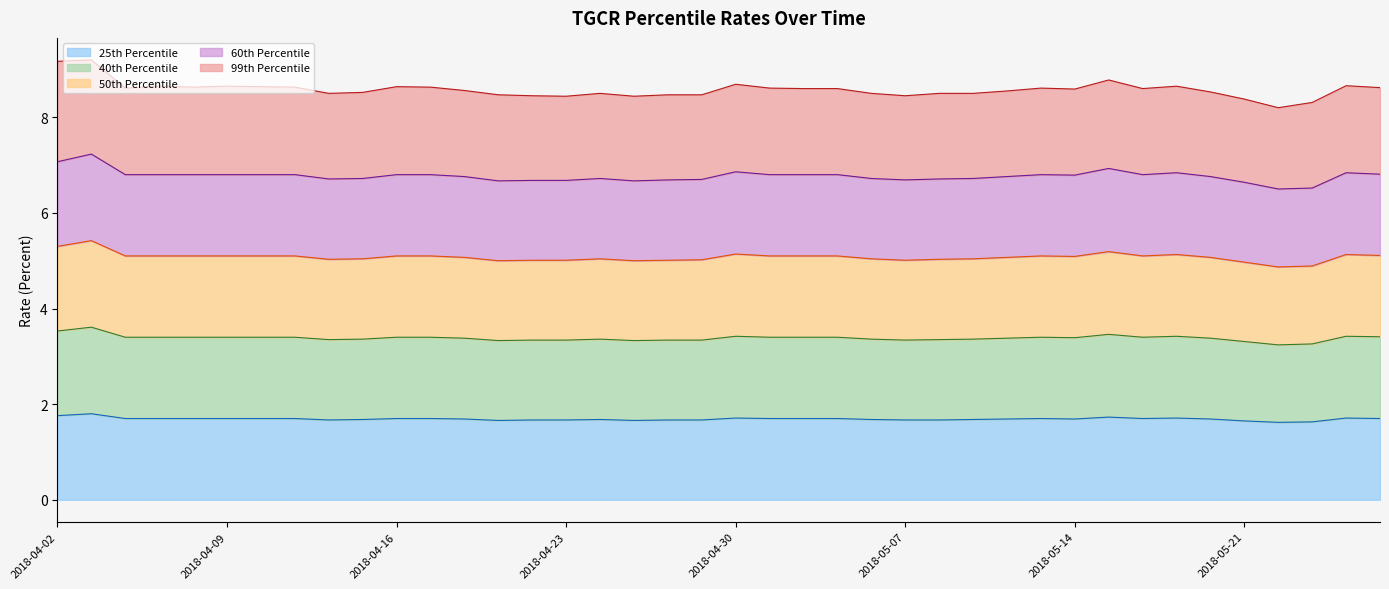

How many lines are shown in the chart?

5